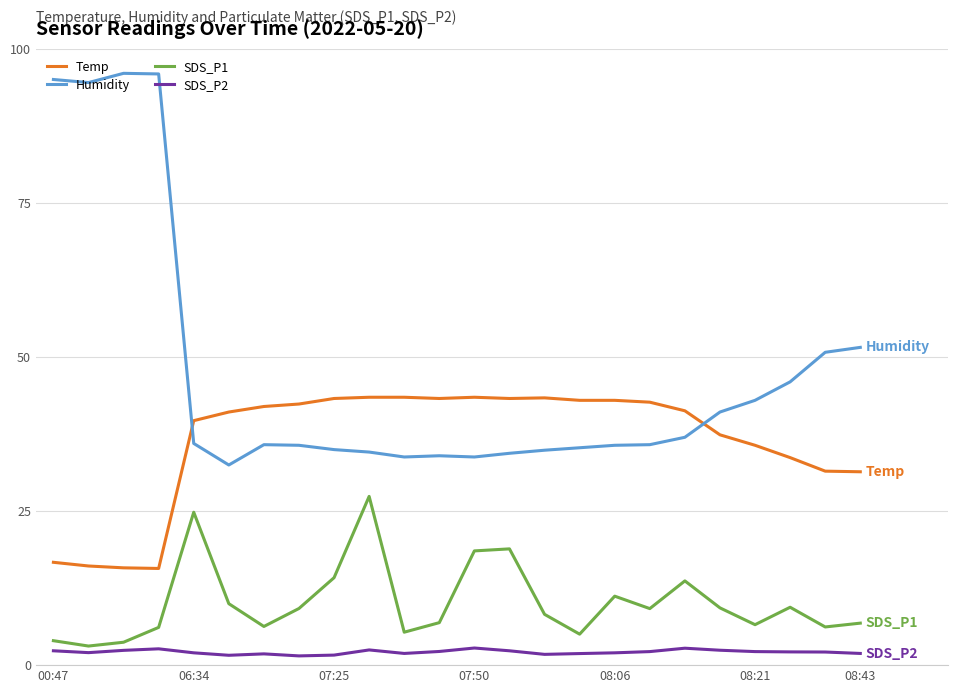

Rank the series by their average value, from highest to lowest.

Humidity, Temp, SDS_P1, SDS_P2